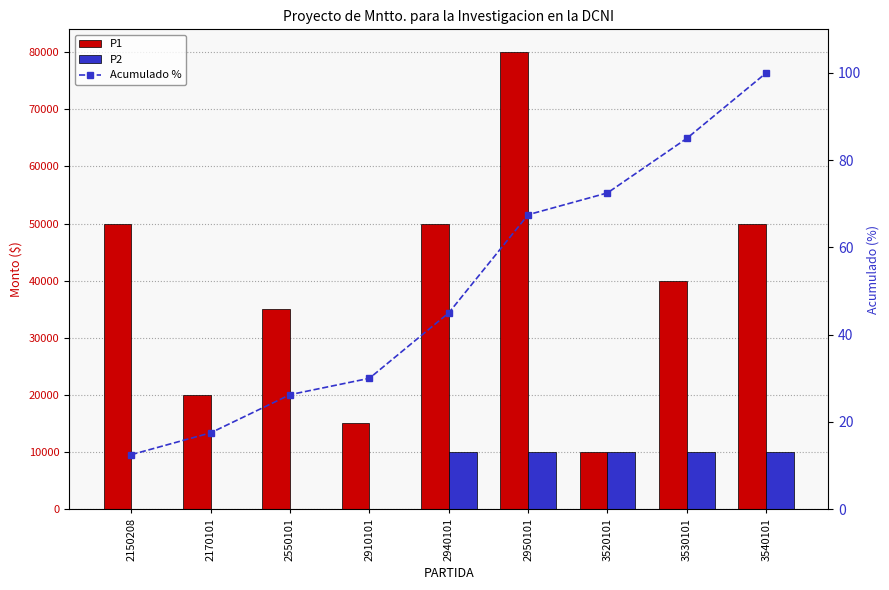

True or false: P2 has a value of 0.0 at 2550101.

True